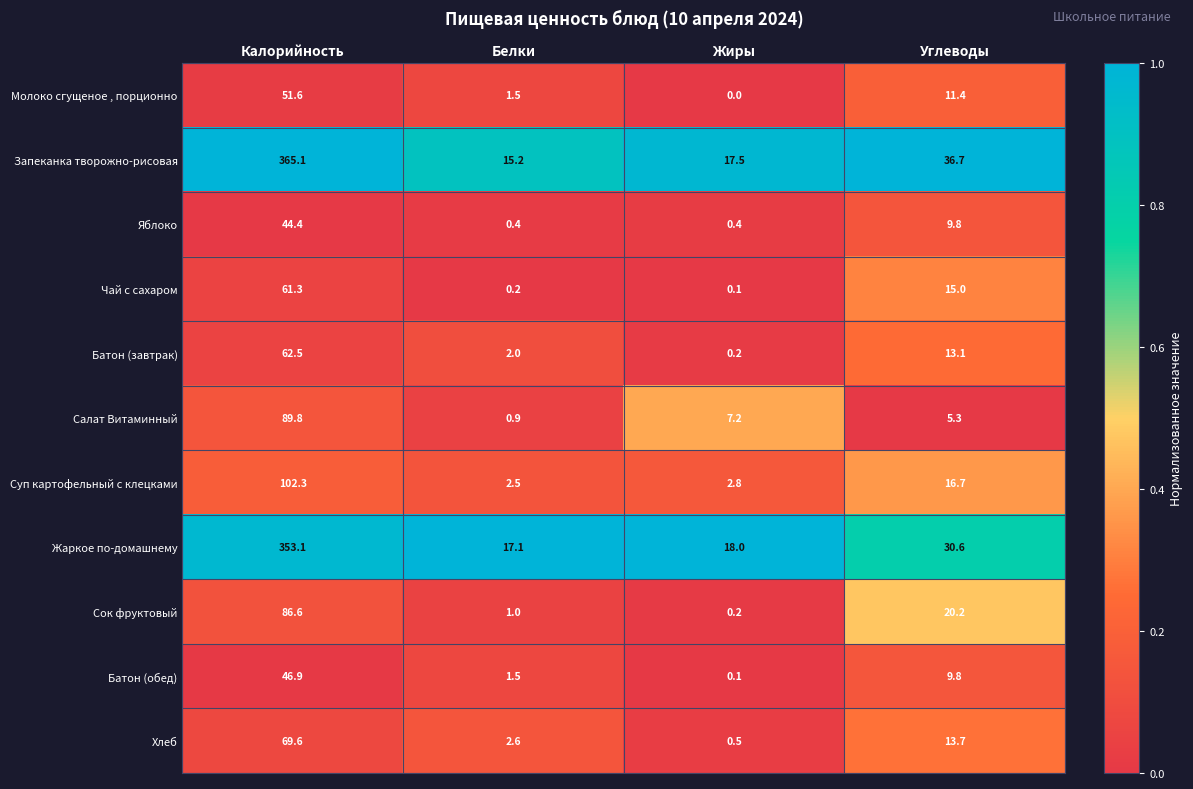

What is the highest value of the Суп картофельный с клецками series?

102.3